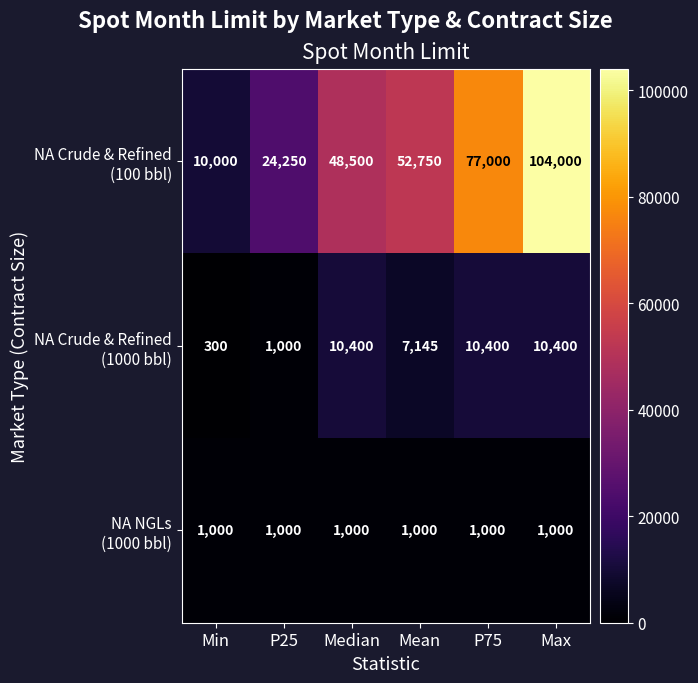

What is the minimum value shown in the chart?

300